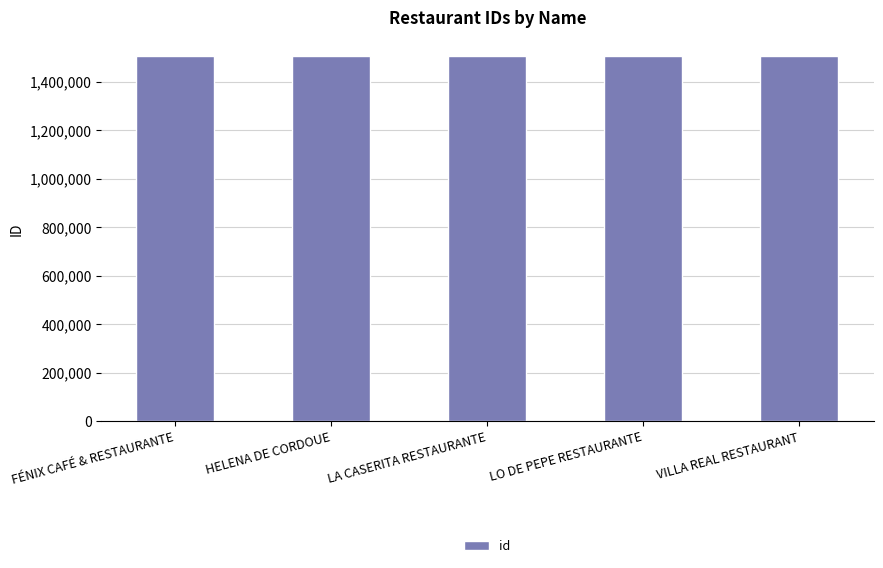

Count the number of data series in this chart.

1